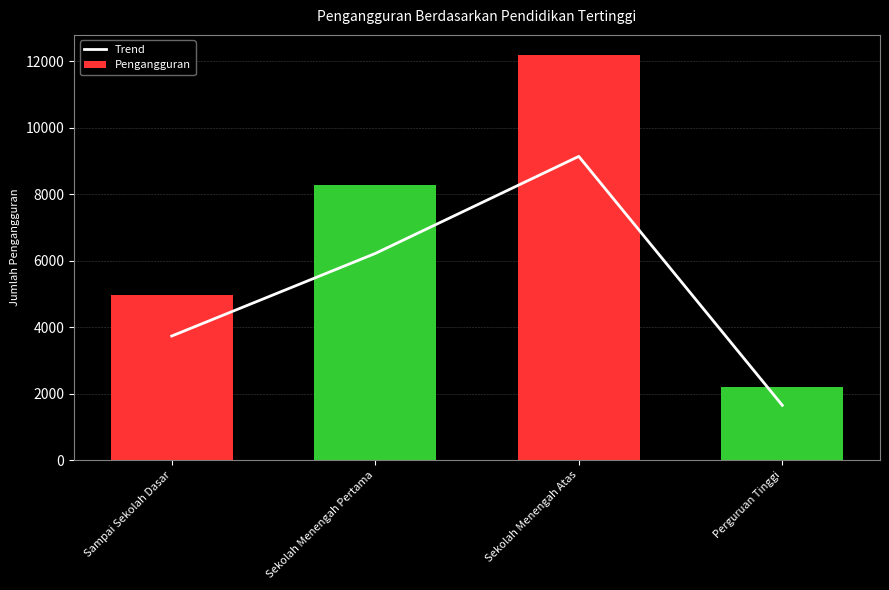

What is the total value across all series at Sekolah Menengah Atas?

21327.2